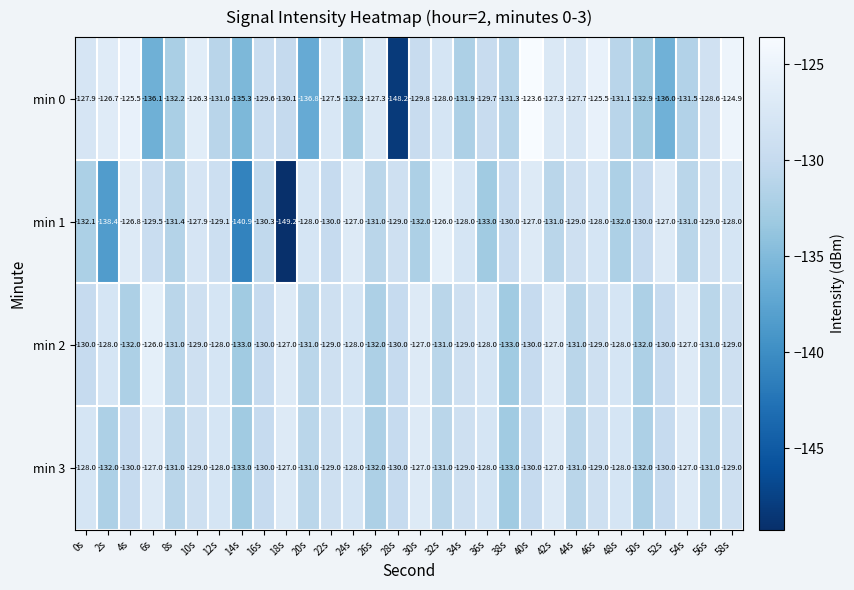

Is it true that min 0 equals -148.2 at 28s?

True